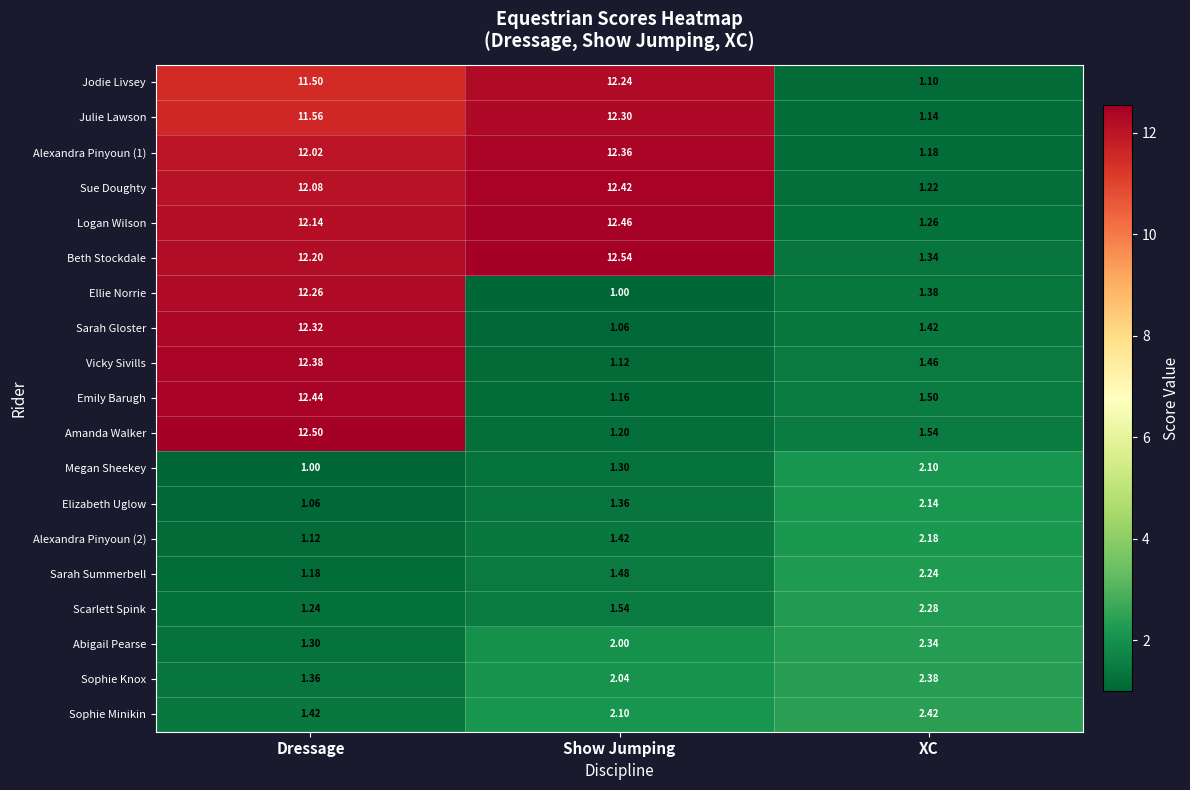

At which category is the sum across all series the highest?

Dressage